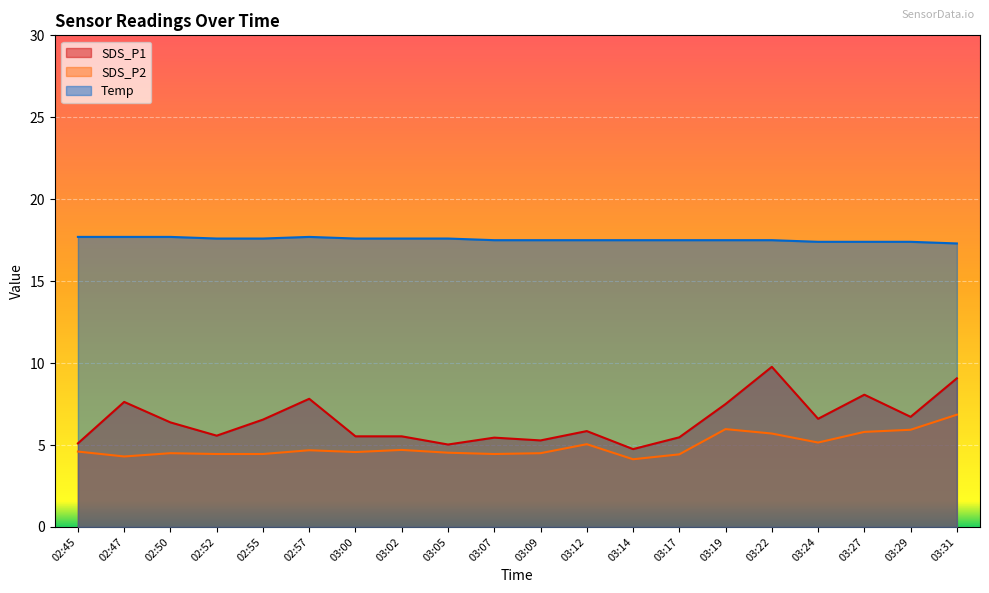

At how many categories does at least one series exceed 10?

20